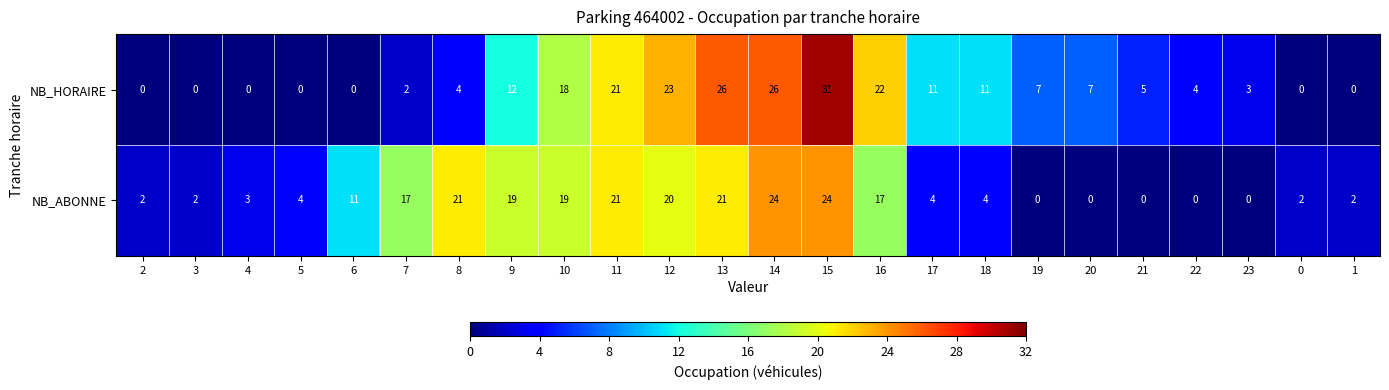

At which category is the sum across all series the highest?

15